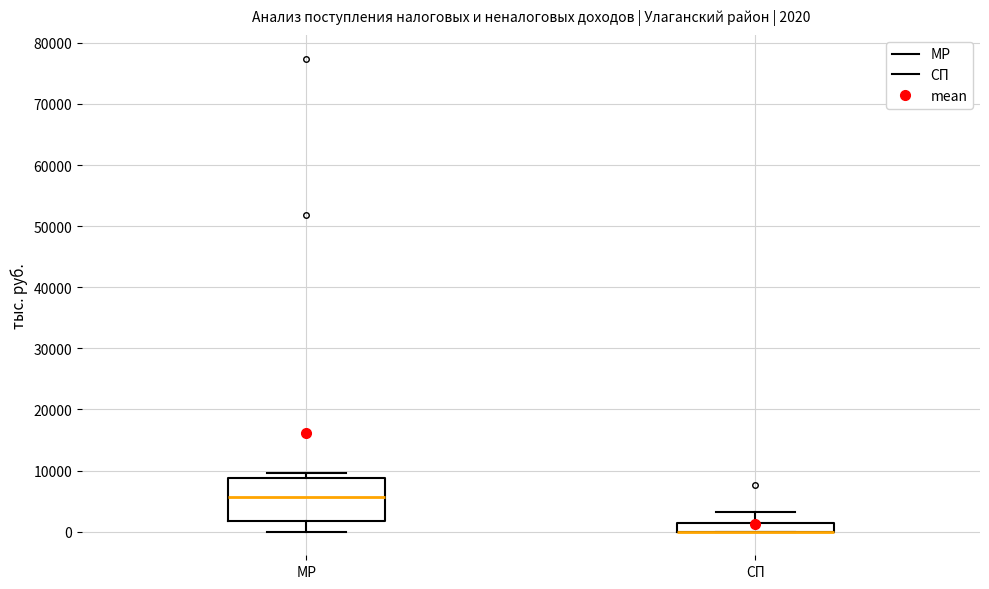

Which box is the tallest, from its lower edge to its upper edge?

МР